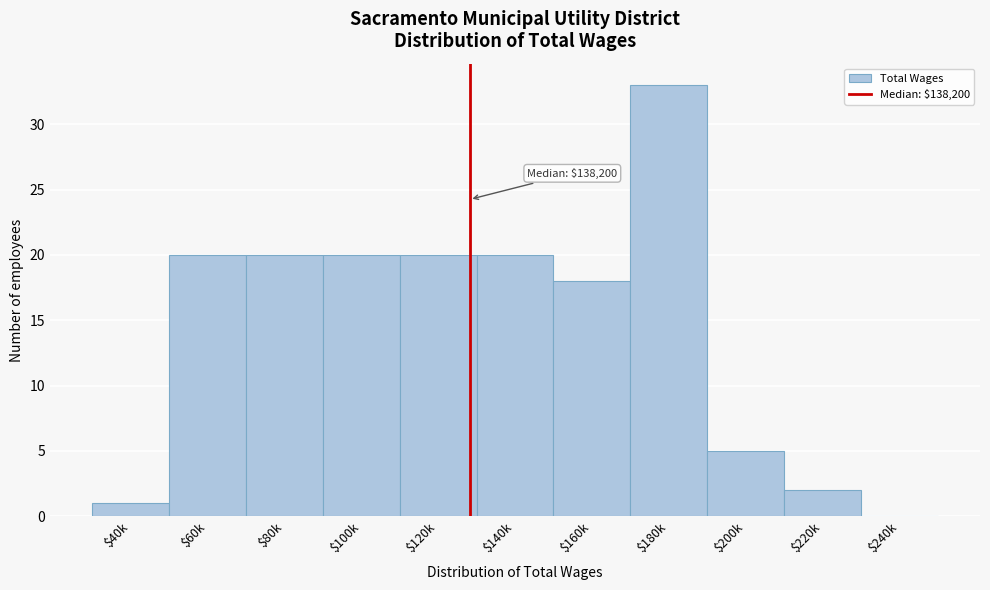

Which category has the highest value across all series?

$180k